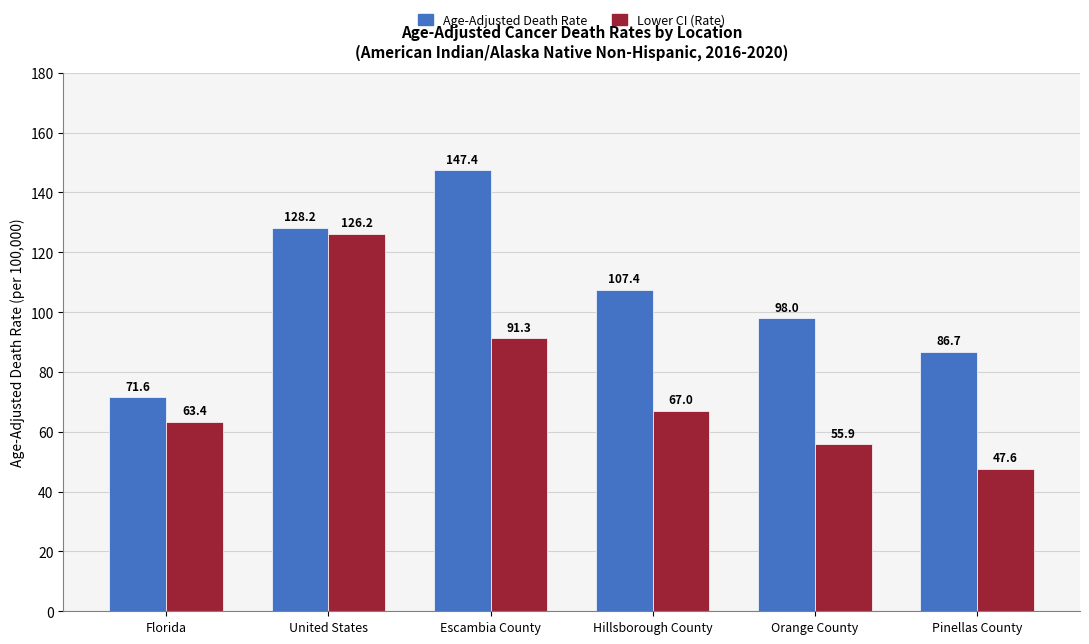

Reading right to left, what are all the values shown in this chart?

Age-Adjusted Death Rate: 86.7	98.0	107.4	147.4	128.2	71.6
Lower CI (Rate): 47.6	55.9	67.0	91.3	126.2	63.4